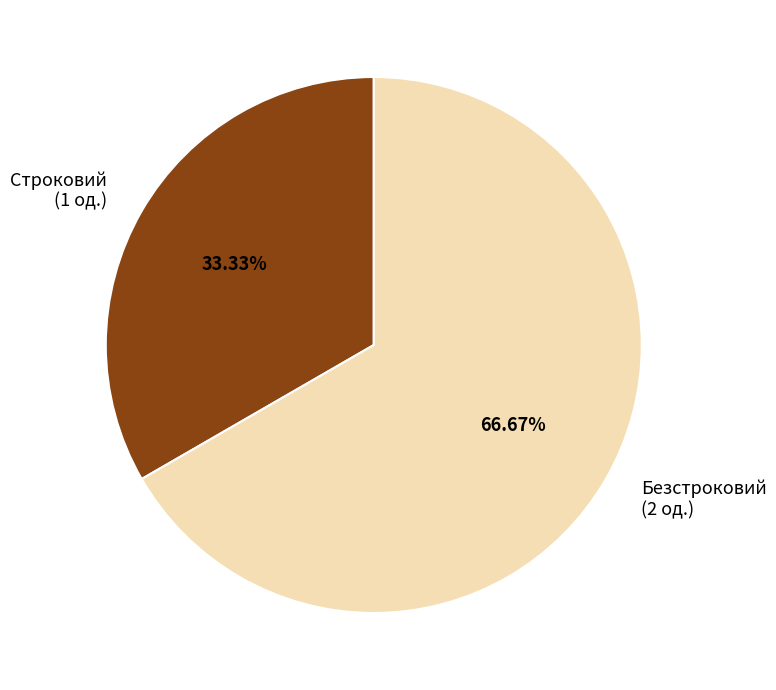

Rank the categories by value from lowest to highest.

Строковий, Безстроковий